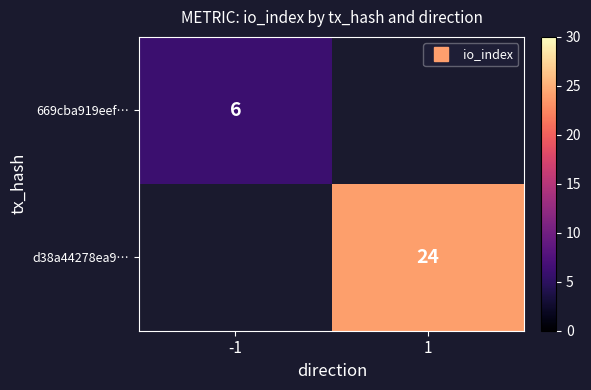

The value of 669cba919eef… at -1 is 6.0. True or false?

True